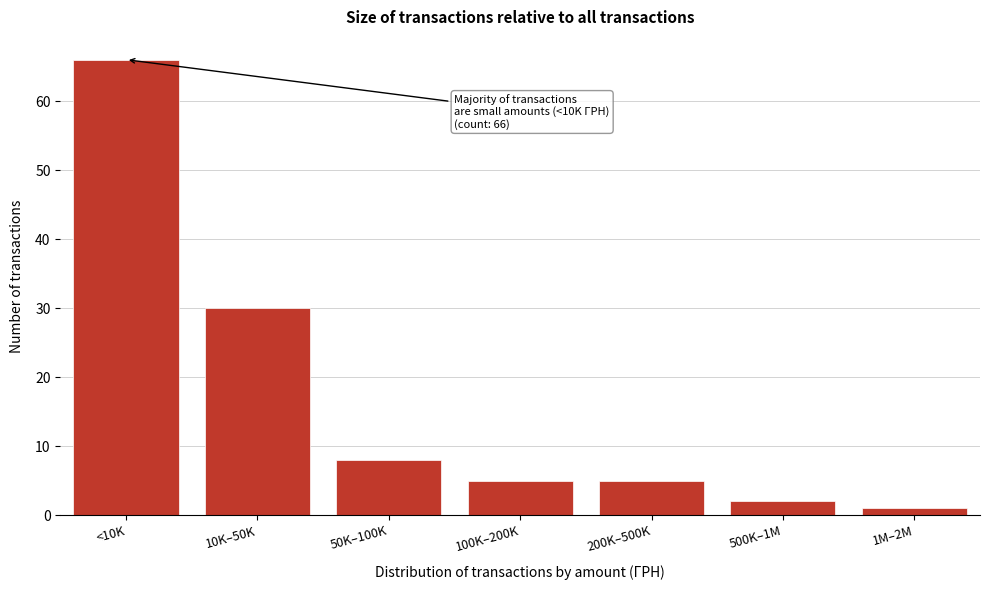

Reading left to right, transcribe all the data shown in this chart.

66	30	8	5	5	2	1